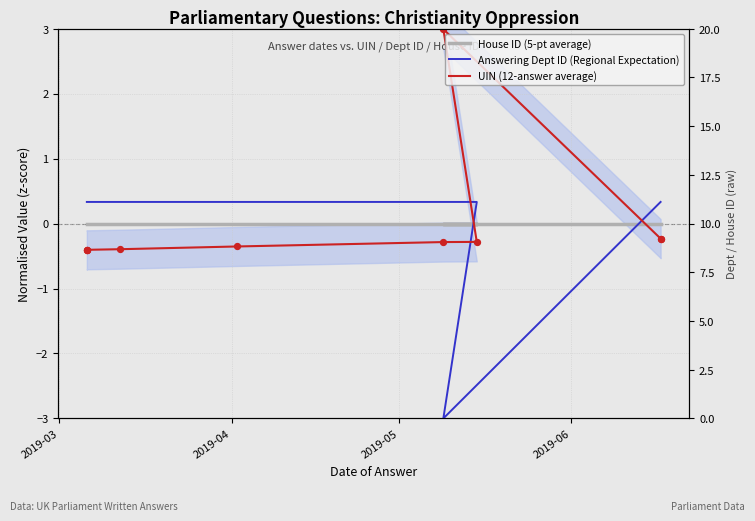

Which series reaches the maximum Y coordinate?

UIN (12-answer average)